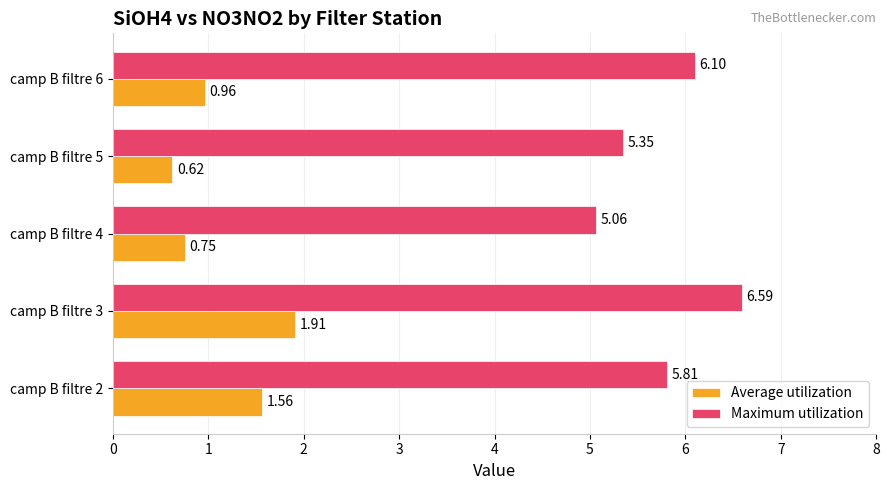

What is the average value of the Average utilization series?

1.2